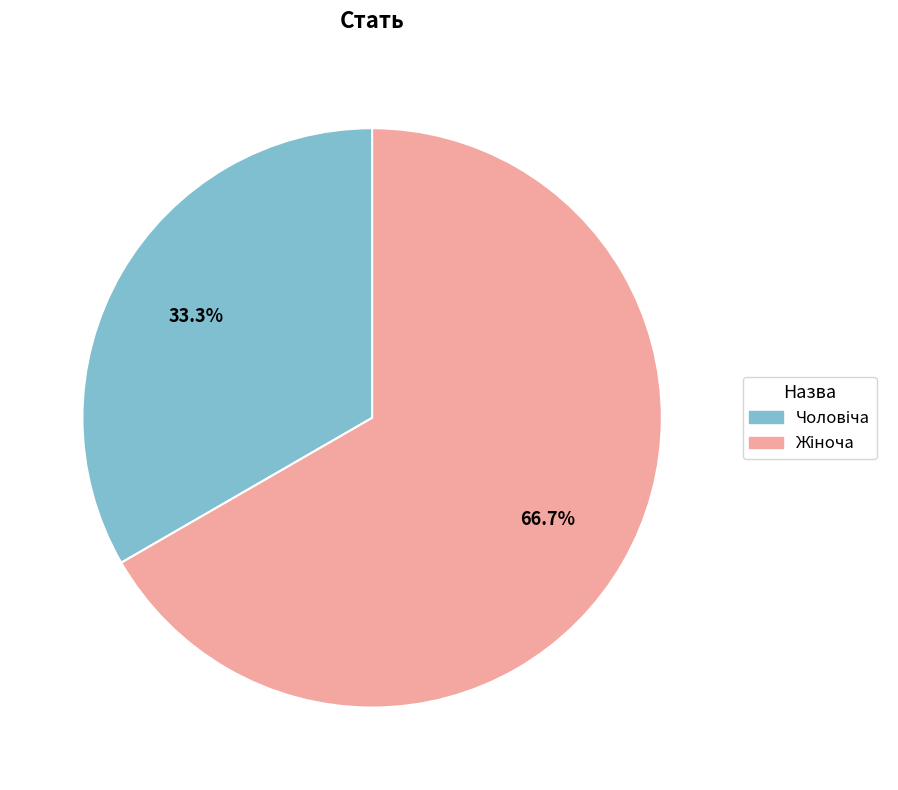

Is there a majority slice in this chart?

Yes